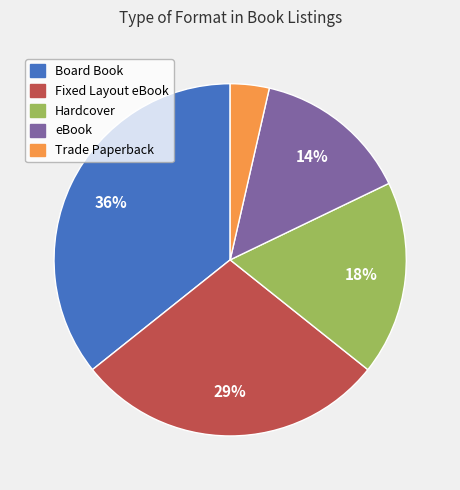

Is it true that Fixed Layout eBook is 37% of the pie?

False